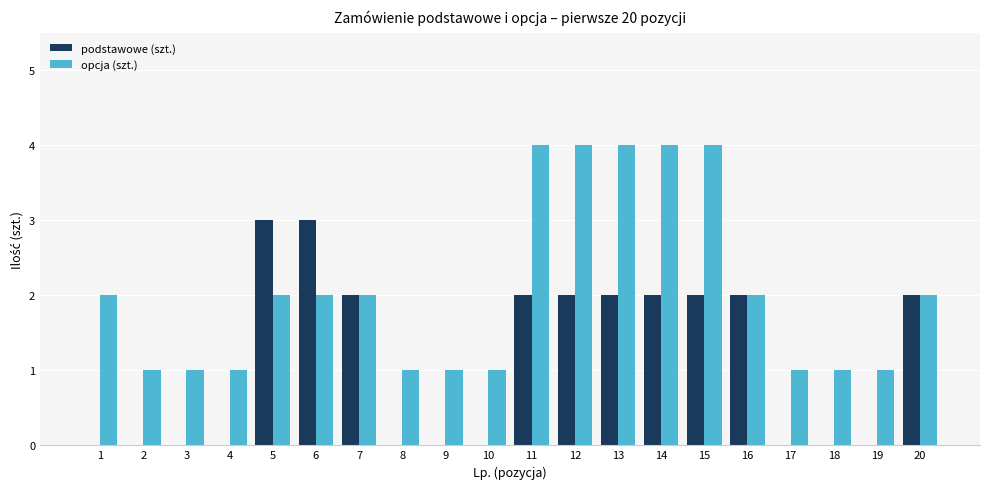

Is the value of opcja (szt.) at 14 greater than the value of podstawowe (szt.) at 3?

Yes